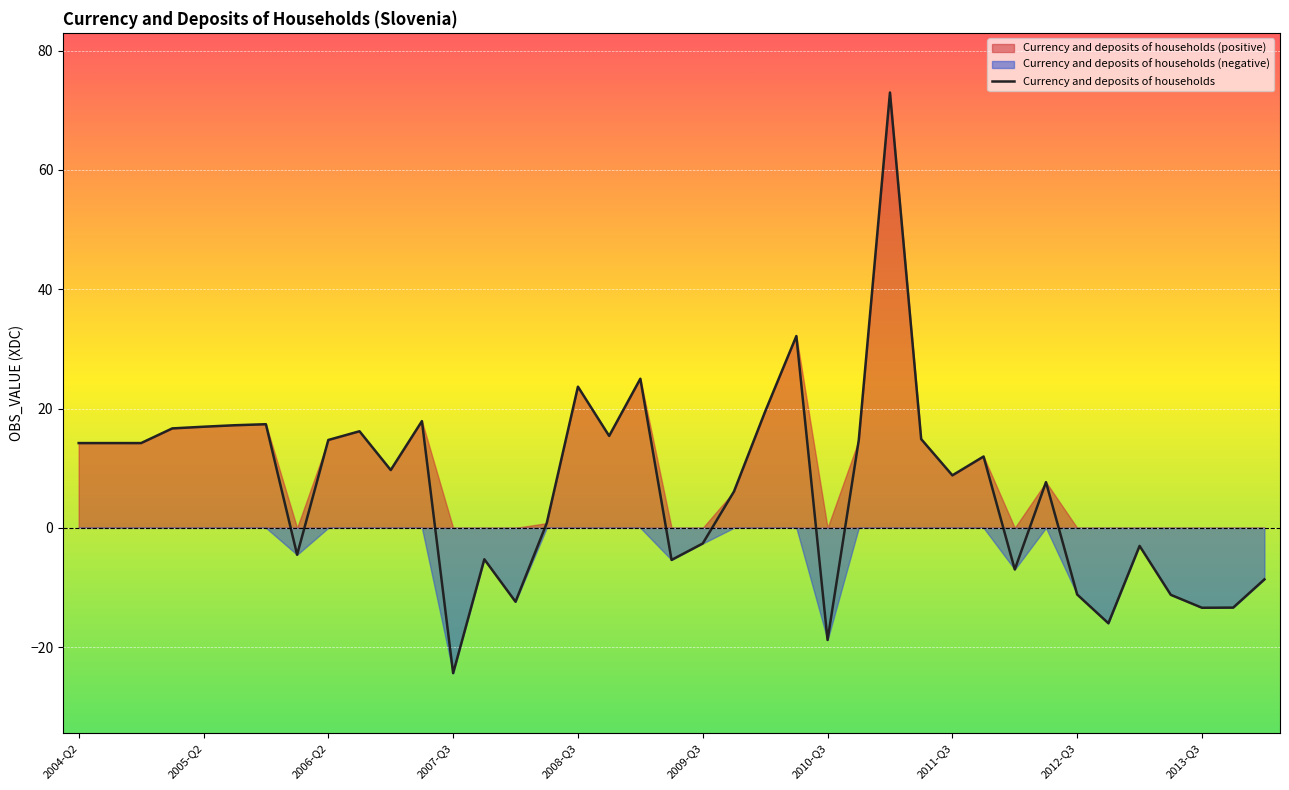

What is the minimum value shown in the chart?

-24.4